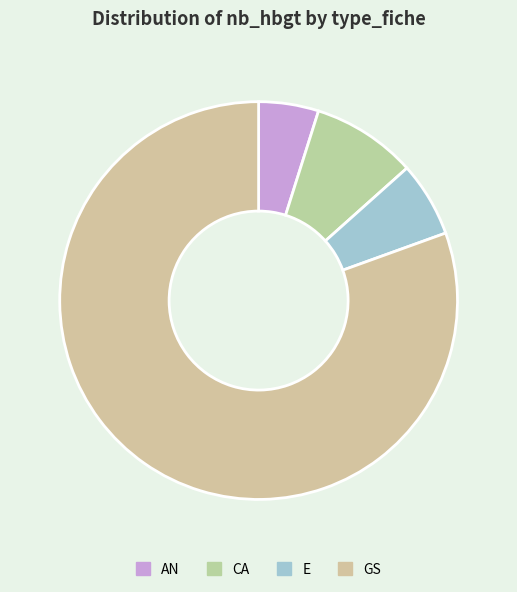

Combined, do E and GS account for over 50%?

Yes